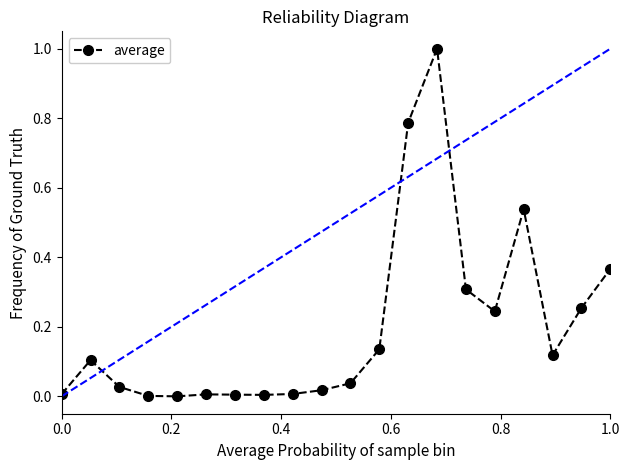

What is the difference between the maximum and minimum values?

1.0